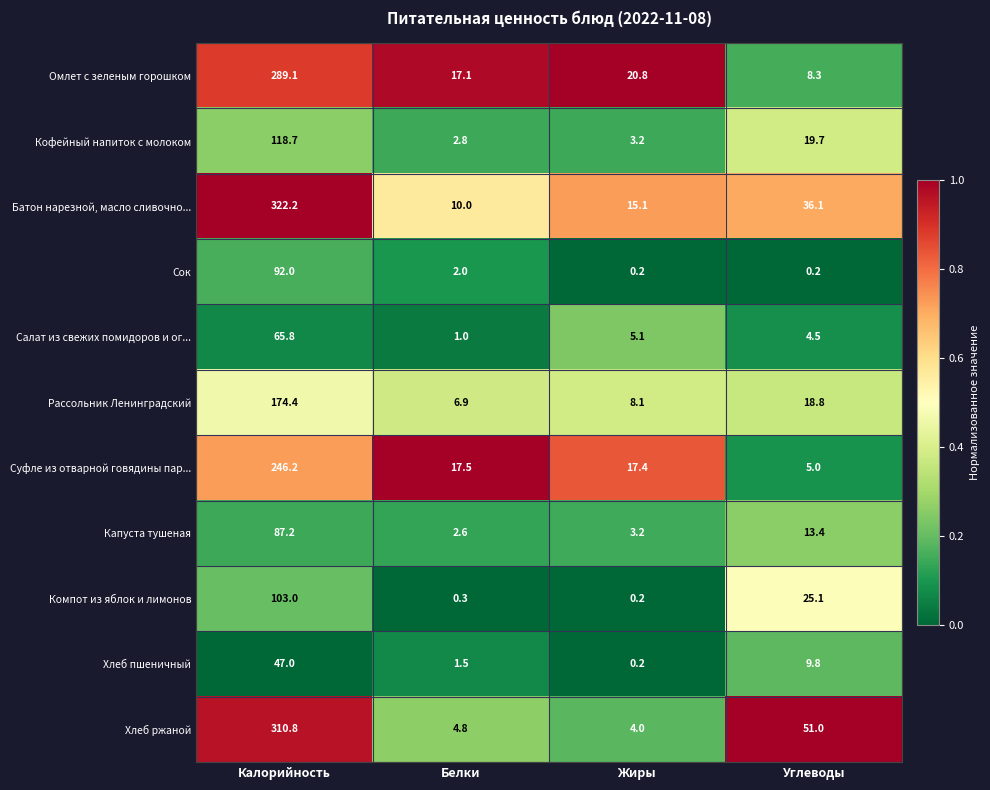

True or false: Капуста тушеная has a value of 87.2 at Калорийность.

True